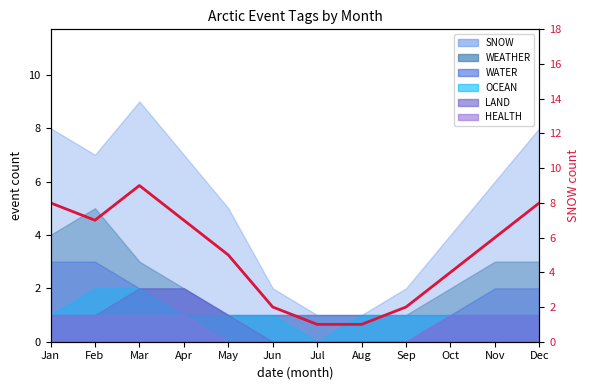

How many interior local peaks (higher than both neighbors) does the data have?

1